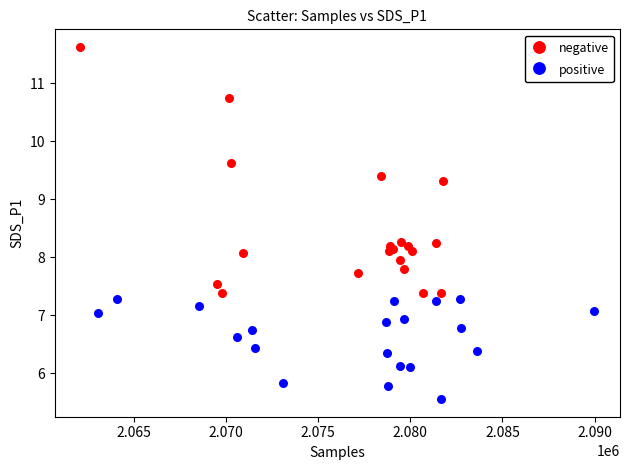

Which series has the largest Y range (max minus min)?

negative